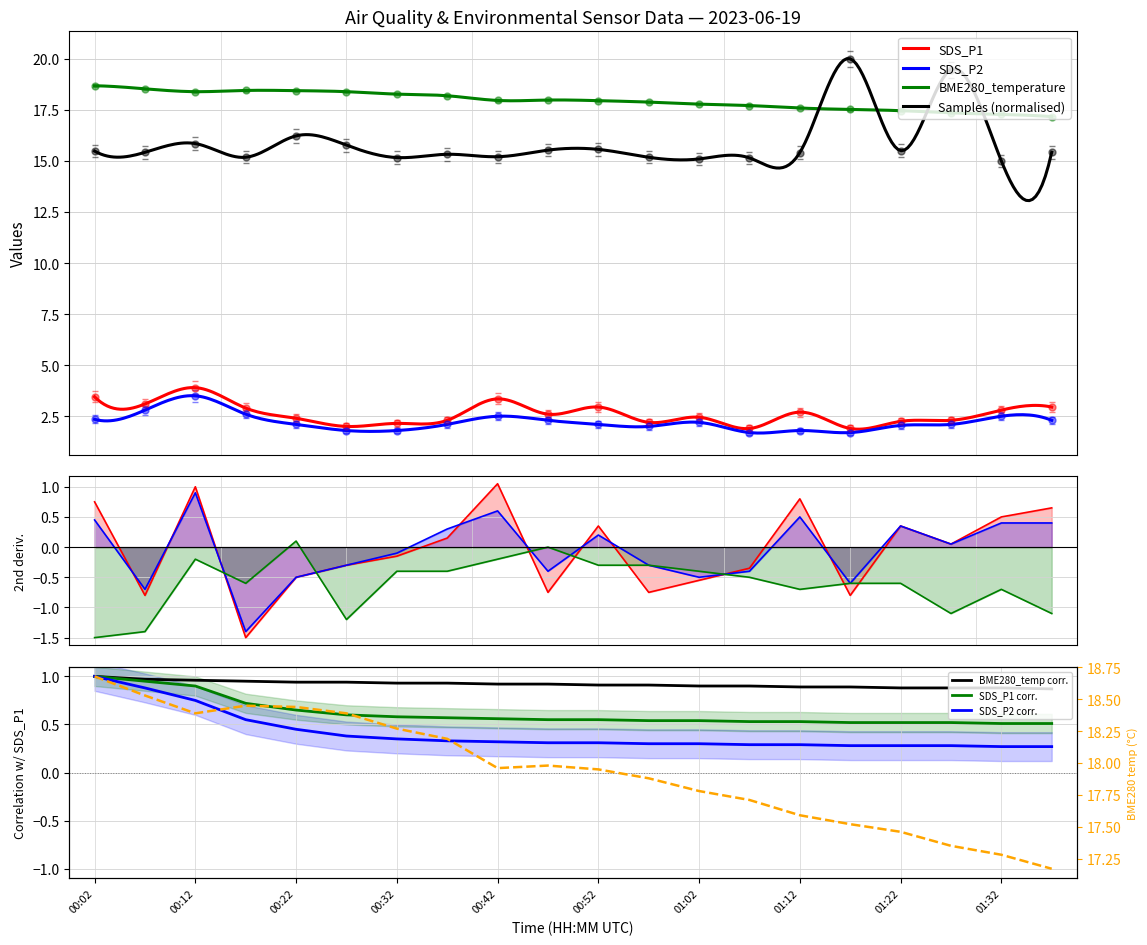

Rank the categories by SDS_P2 value from highest to lowest.

00:12, 00:07, 00:17, 00:42, 01:32, 00:02, 00:47, 01:37, 01:02, 00:22, 00:37, 00:52, 01:27, 01:22, 00:57, 00:27, 00:32, 01:12, 01:07, 01:17